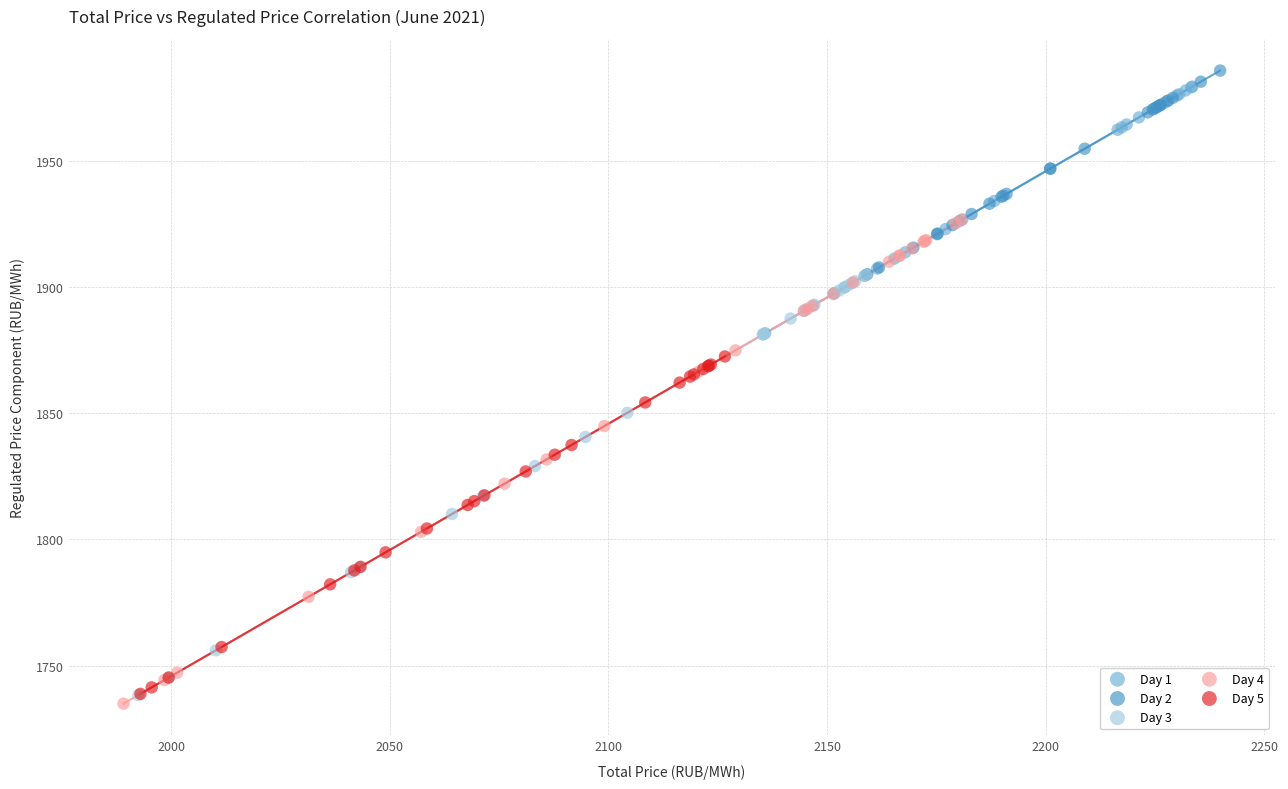

What are all the series names shown in the legend?

Day 1, Day 2, Day 3, Day 4, Day 5